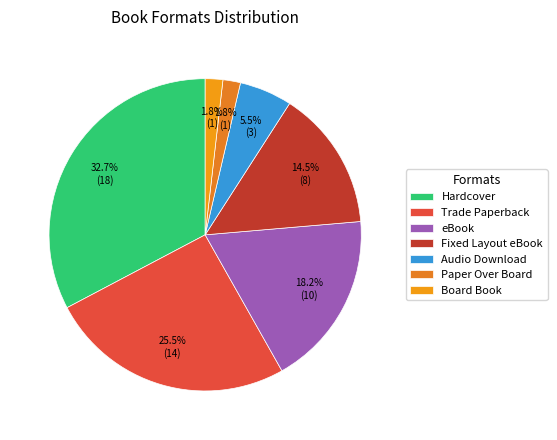

Is Paper Over Board the majority of the pie?

No